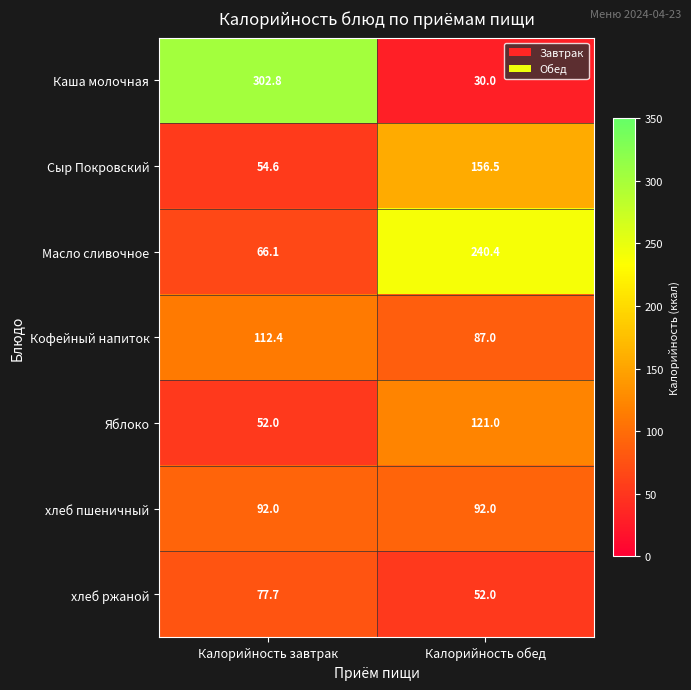

At which label does Кофейный напиток first exceed 112?

Калорийность завтрак